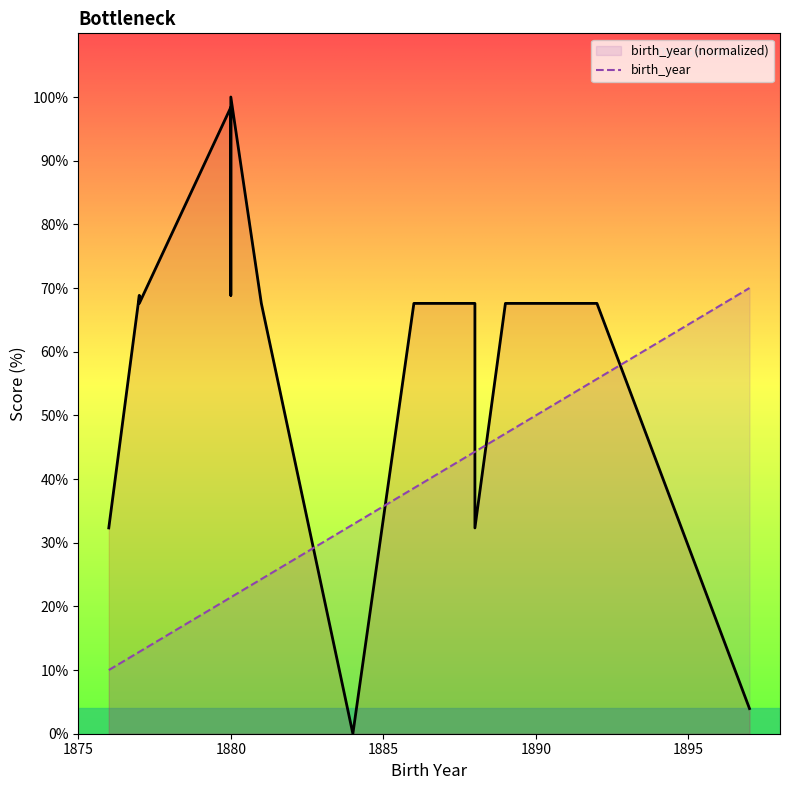

Reading left to right, list all the values displayed in this chart.

10.0	12.9	12.9	21.4	21.4	21.4	24.3	32.9	38.6	44.3	44.3	47.1	55.7	70.0